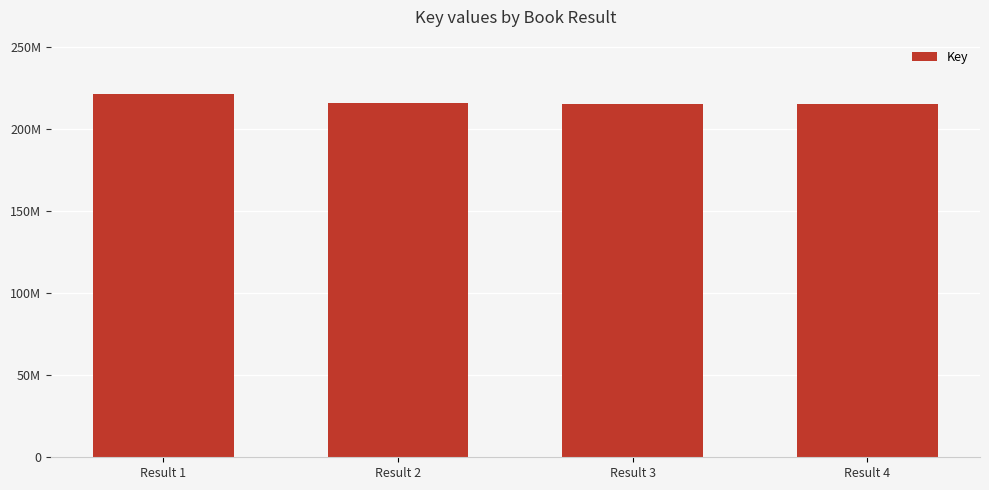

What is the greatest value displayed?

221143395